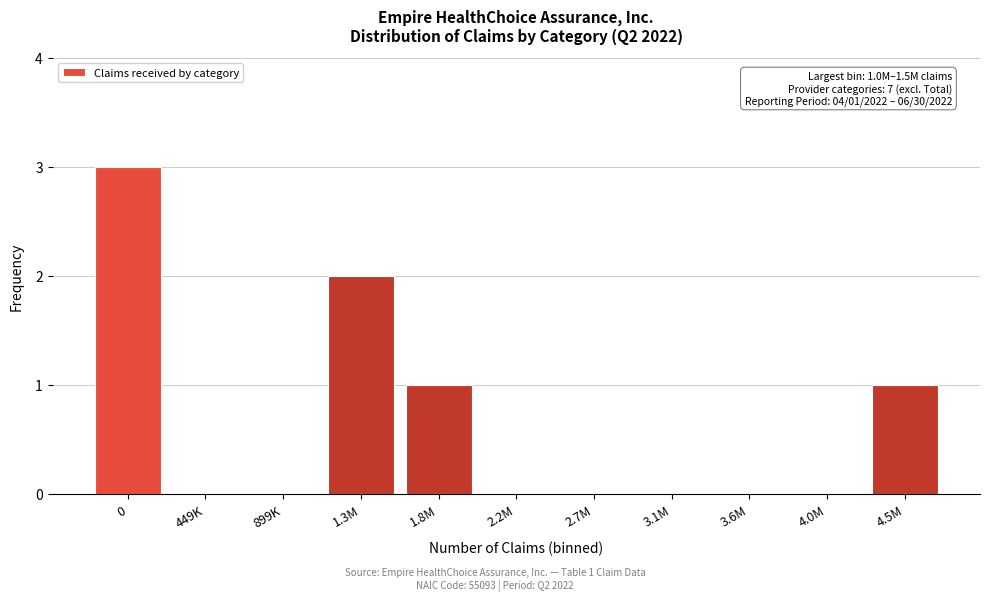

Reading left to right, list all the values displayed in this chart.

0=3	449K=0	899K=0	1.3M=2	1.8M=1	2.2M=0	2.7M=0	3.1M=0	3.6M=0	4.0M=0	4.5M=1